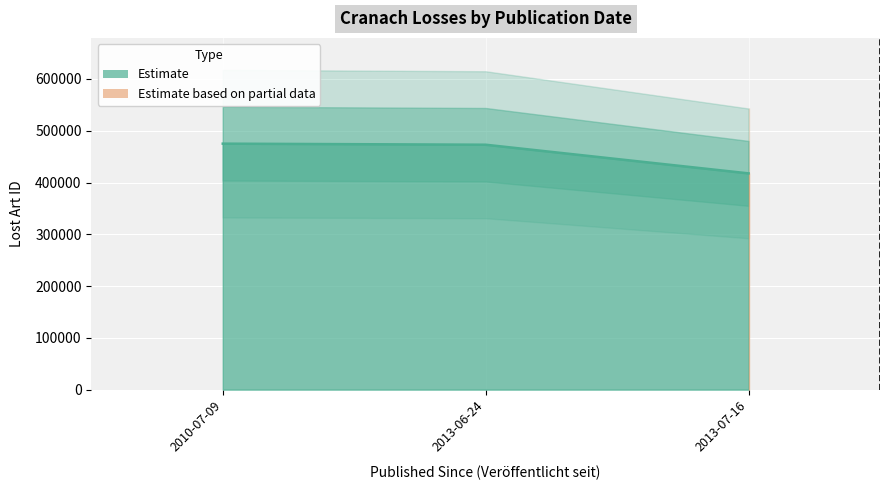

What is the sum of all values?

1365706